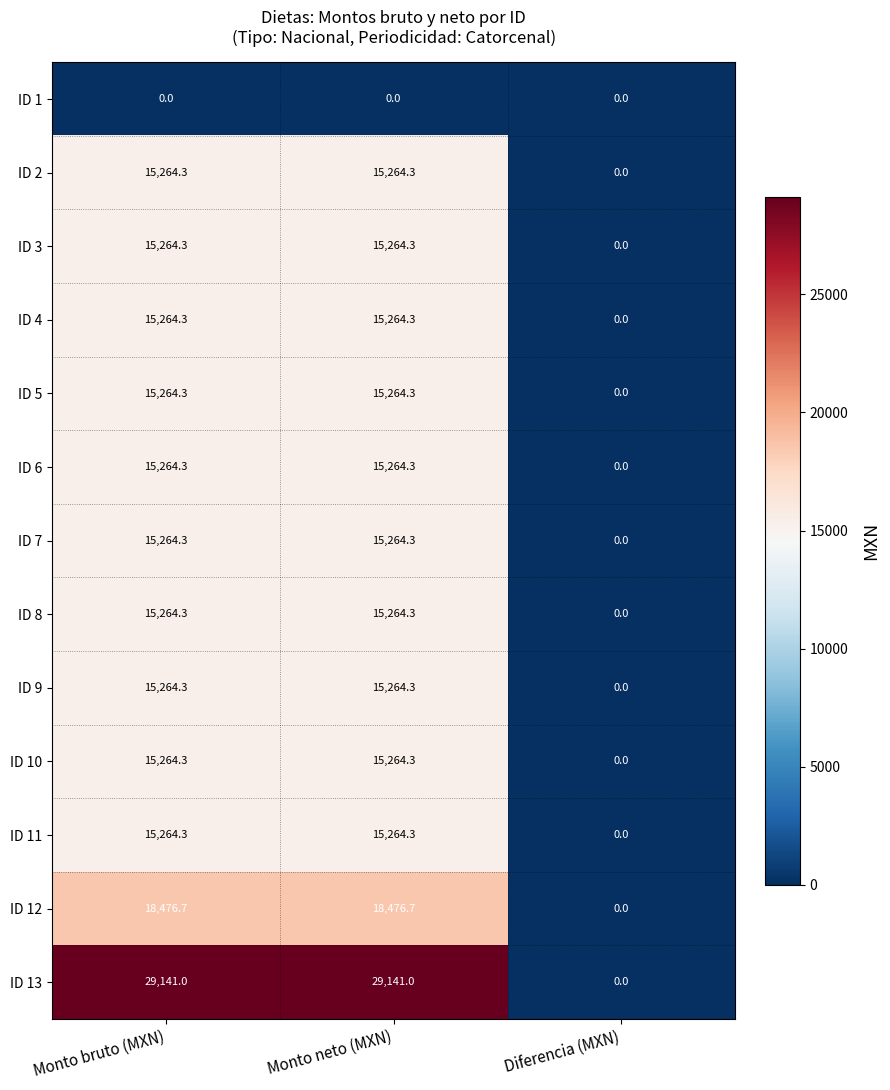

Is the value of ID 12 at Monto bruto (MXN) greater than the value of ID 4 at Diferencia (MXN)?

Yes